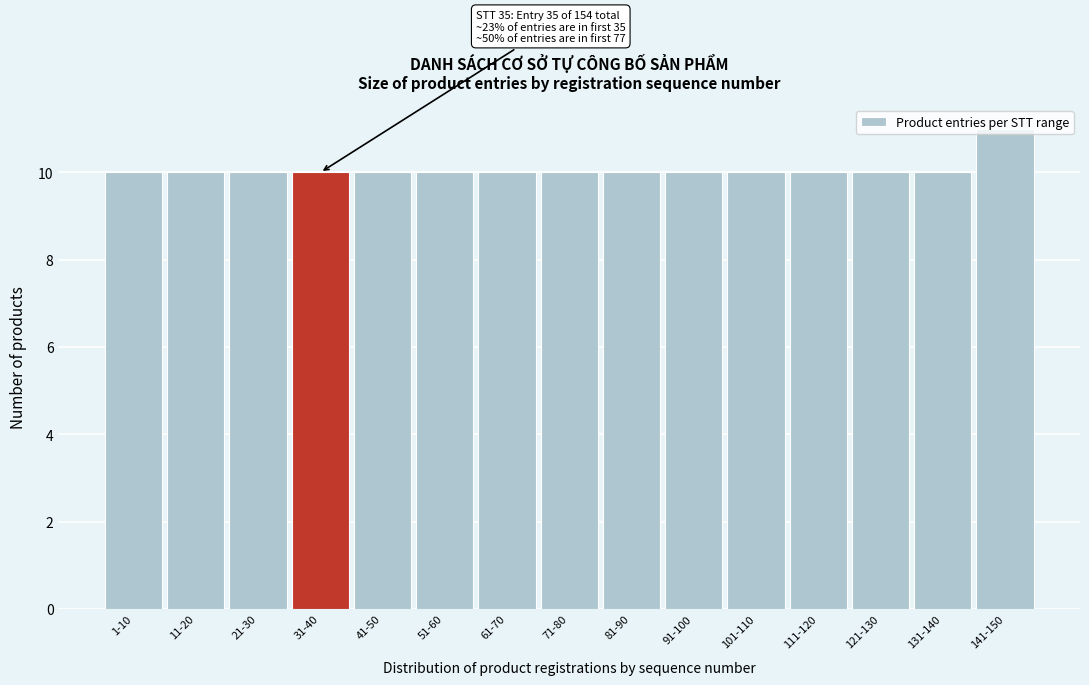

The chart shows a value of 15 at 31-40. True or false?

False